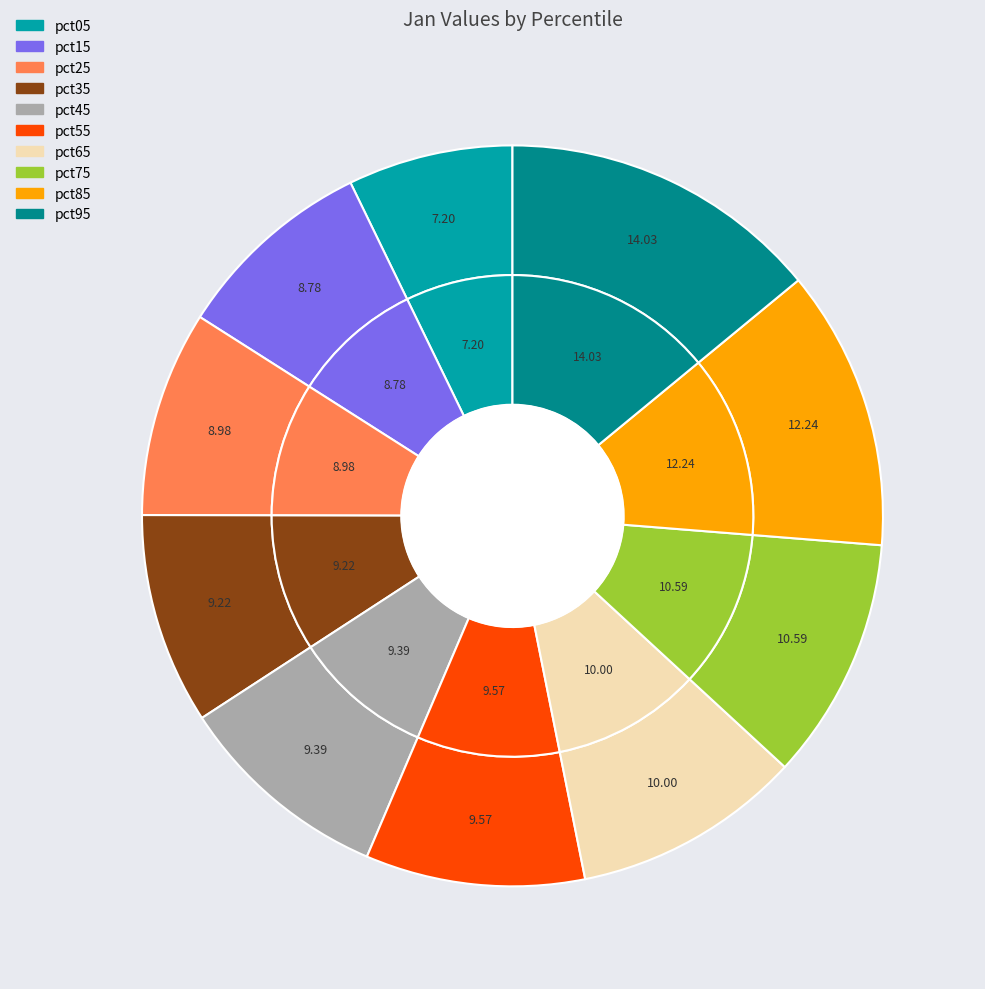

To the nearest percent, what portion does pct45 represent?

9%